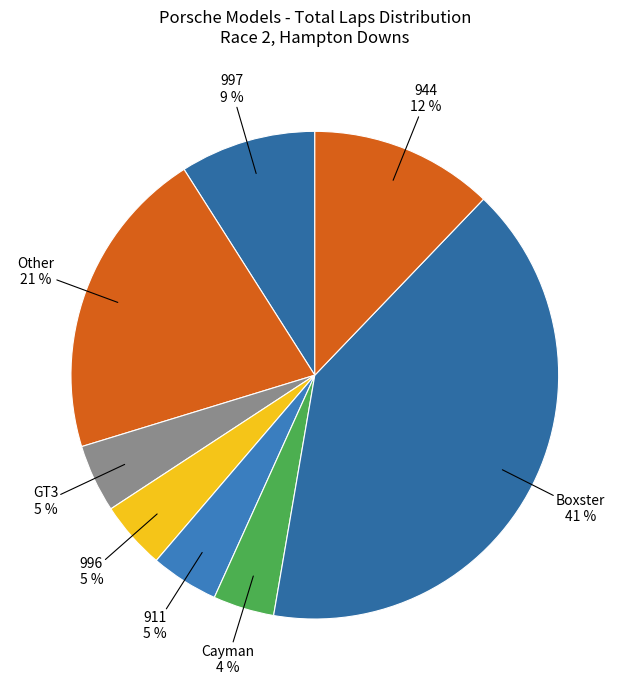

Is the sum of Boxster and GT3 greater than half?

No